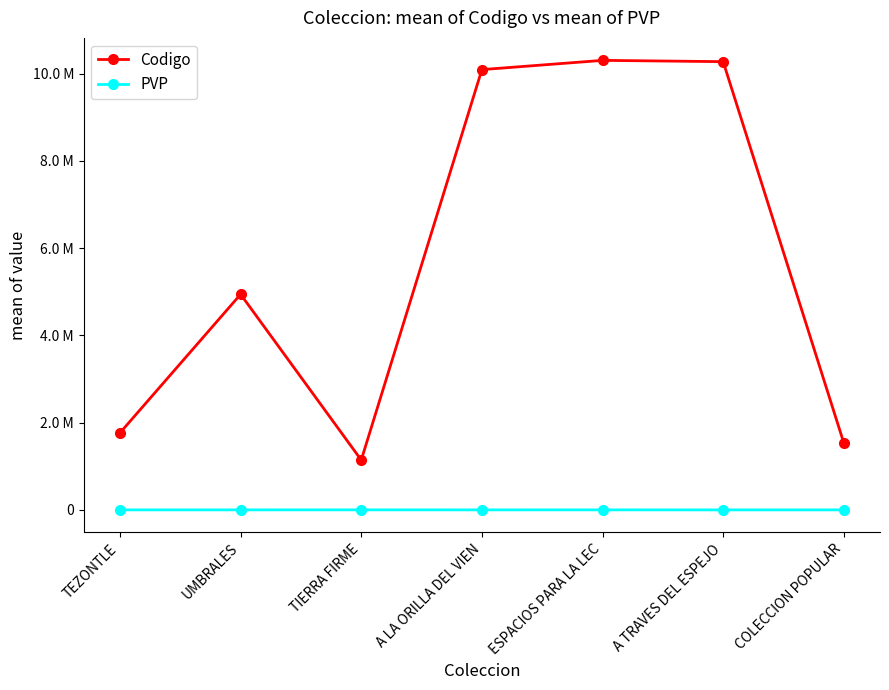

How many interior local valleys does the Codigo series have?

1